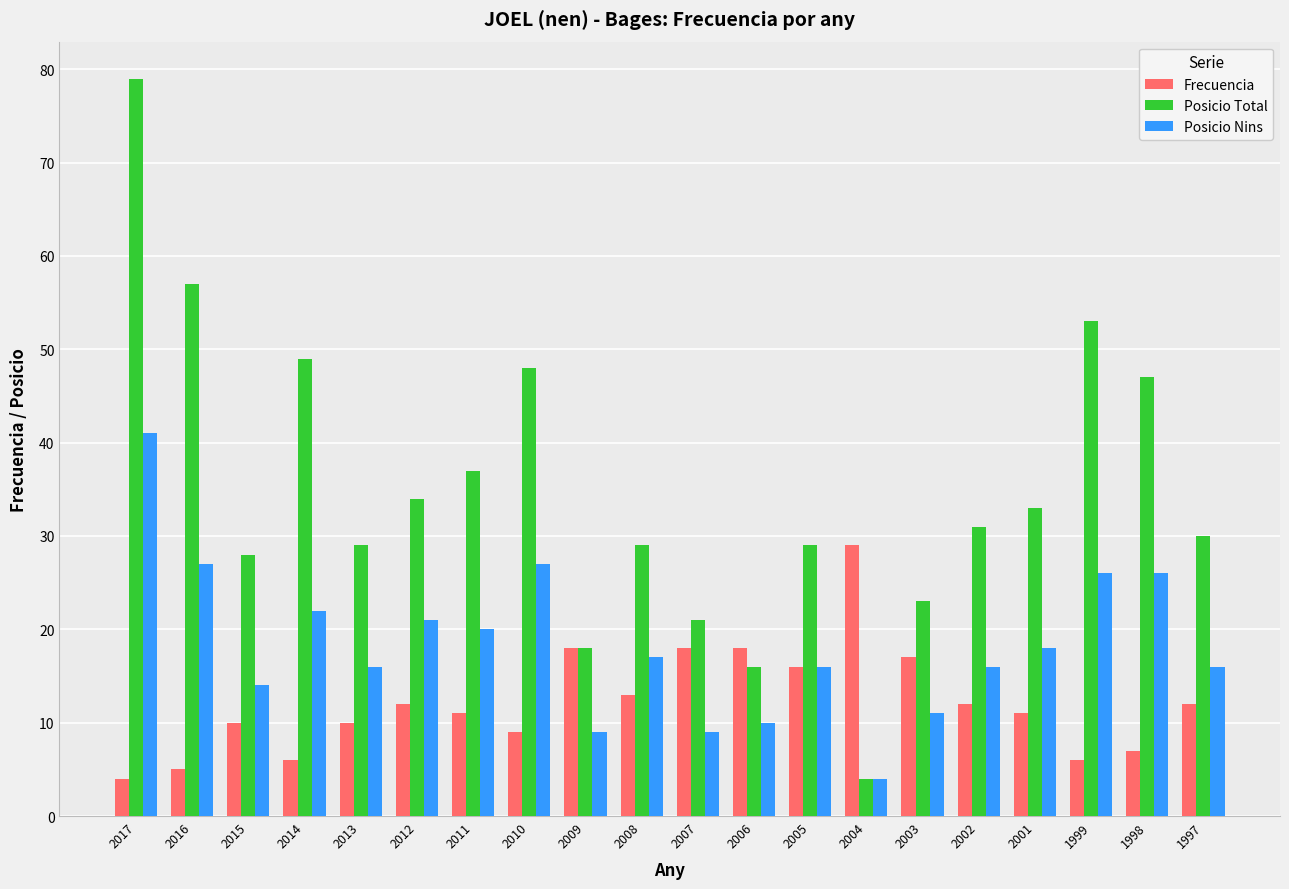

What is the difference between the highest and lowest values at 2015?

18